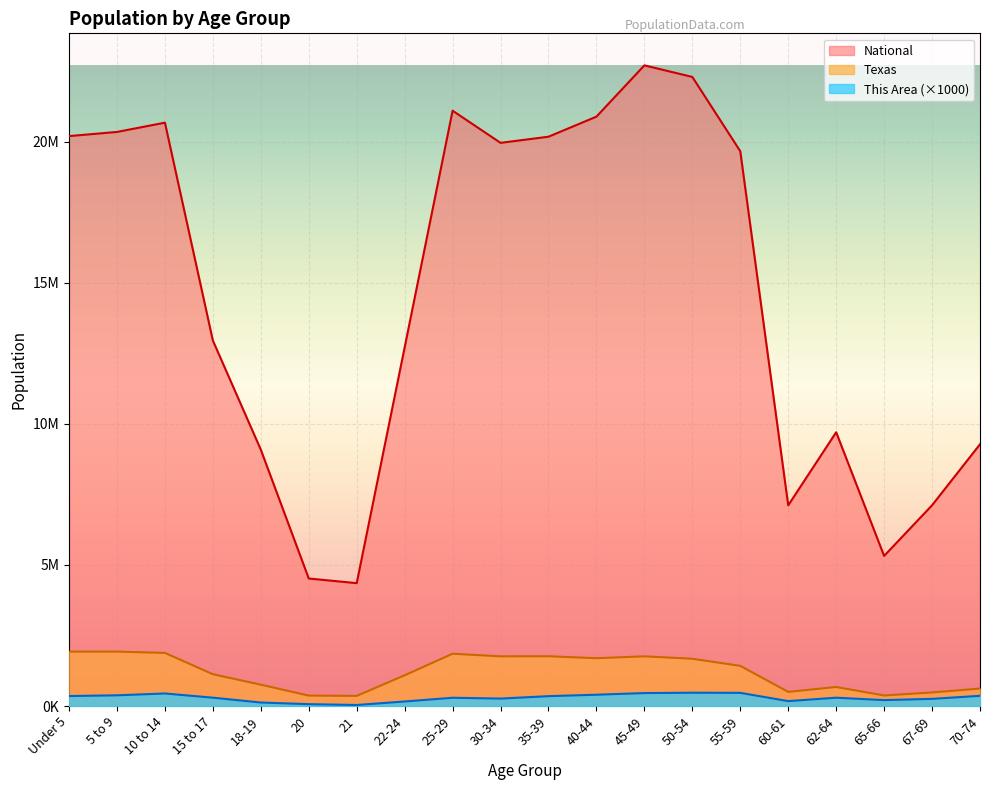

What is the difference between the National values at 62-64 and 20?

5185068